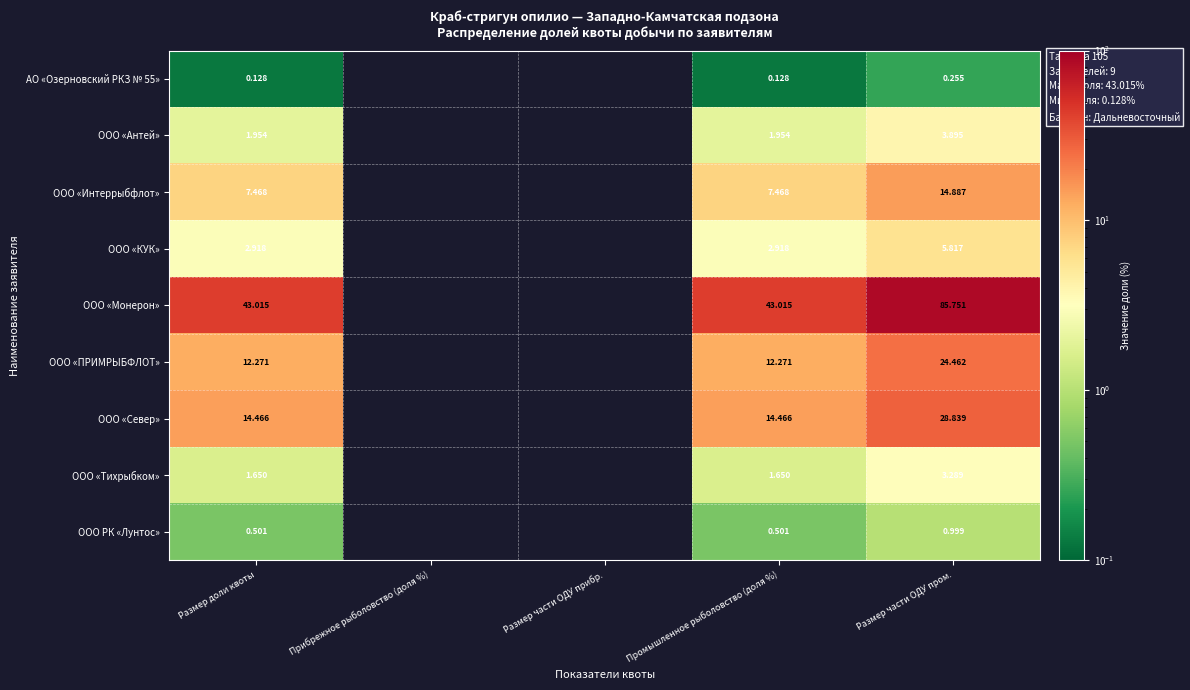

Is the value of АО «Озерновский РКЗ № 55» at Размер части ОДУ пром. greater than the value of ООО РК «Лунтос» at Промышленное рыболовство (доля %)?

No